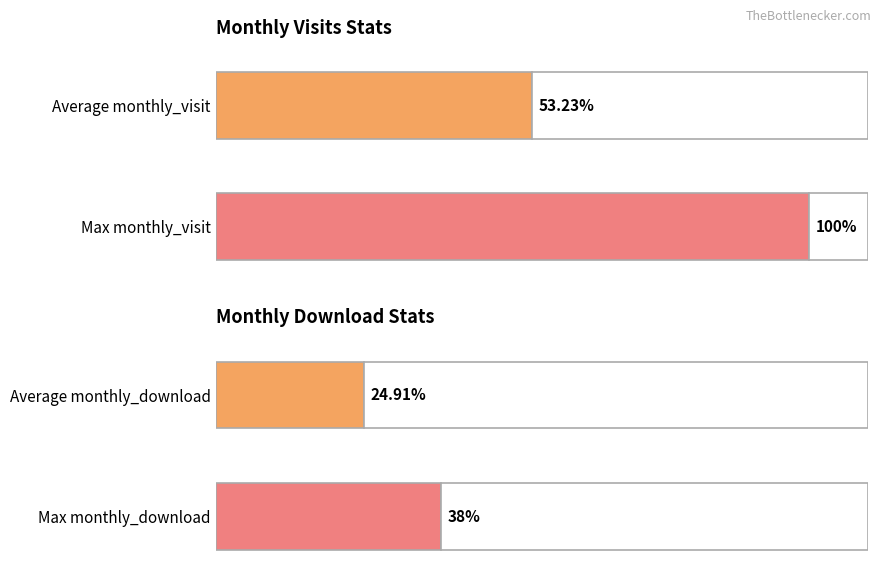

Rank the series by their average value, from lowest to highest.

monthly_download_resource, monthly_visit